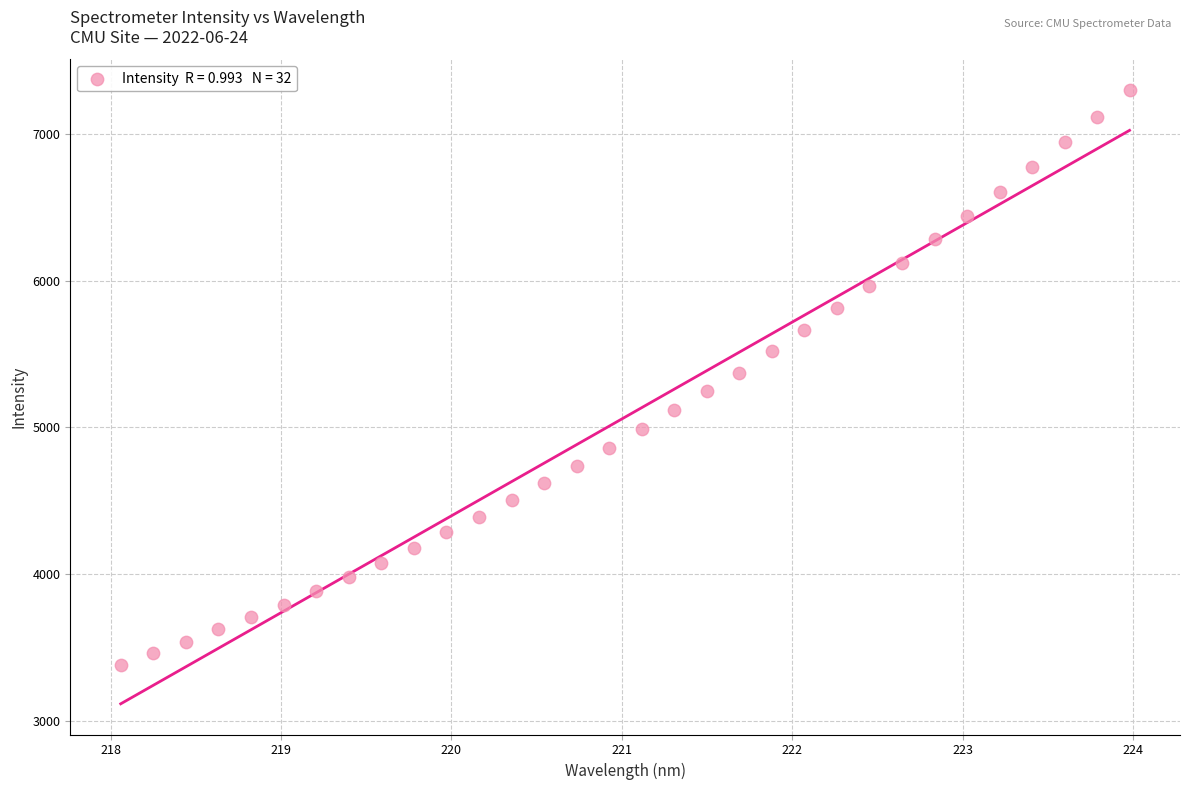

What is the range of X values (max minus min)?

5.9